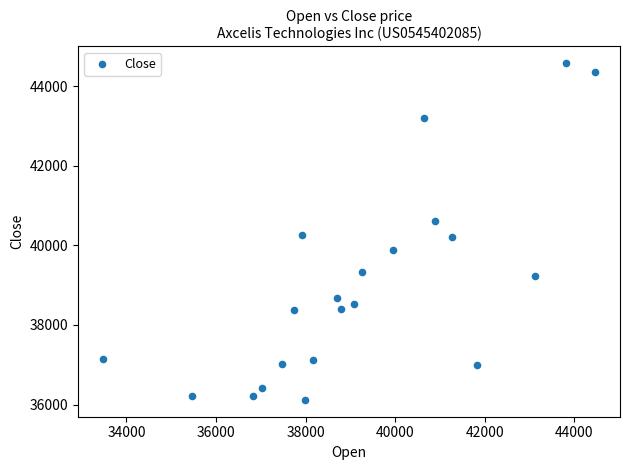

What is the range of Y values (max minus min)?

8458